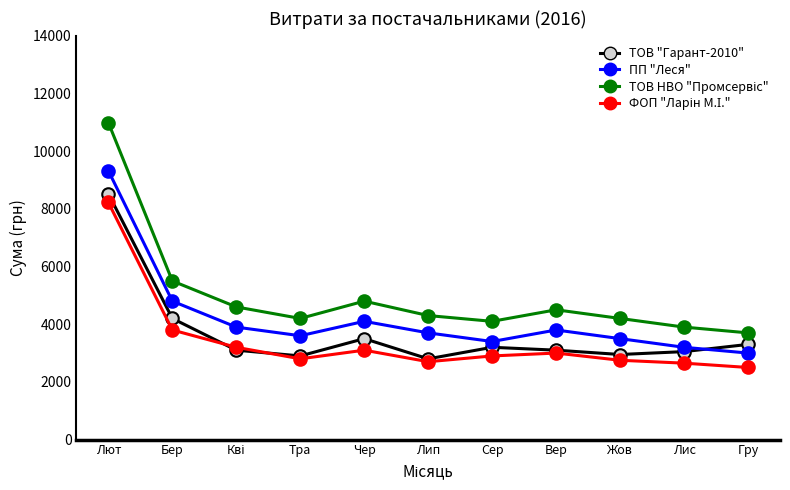

True or false: ФОП "Ларін М.І." and ПП "Леся" intersect in this chart.

False